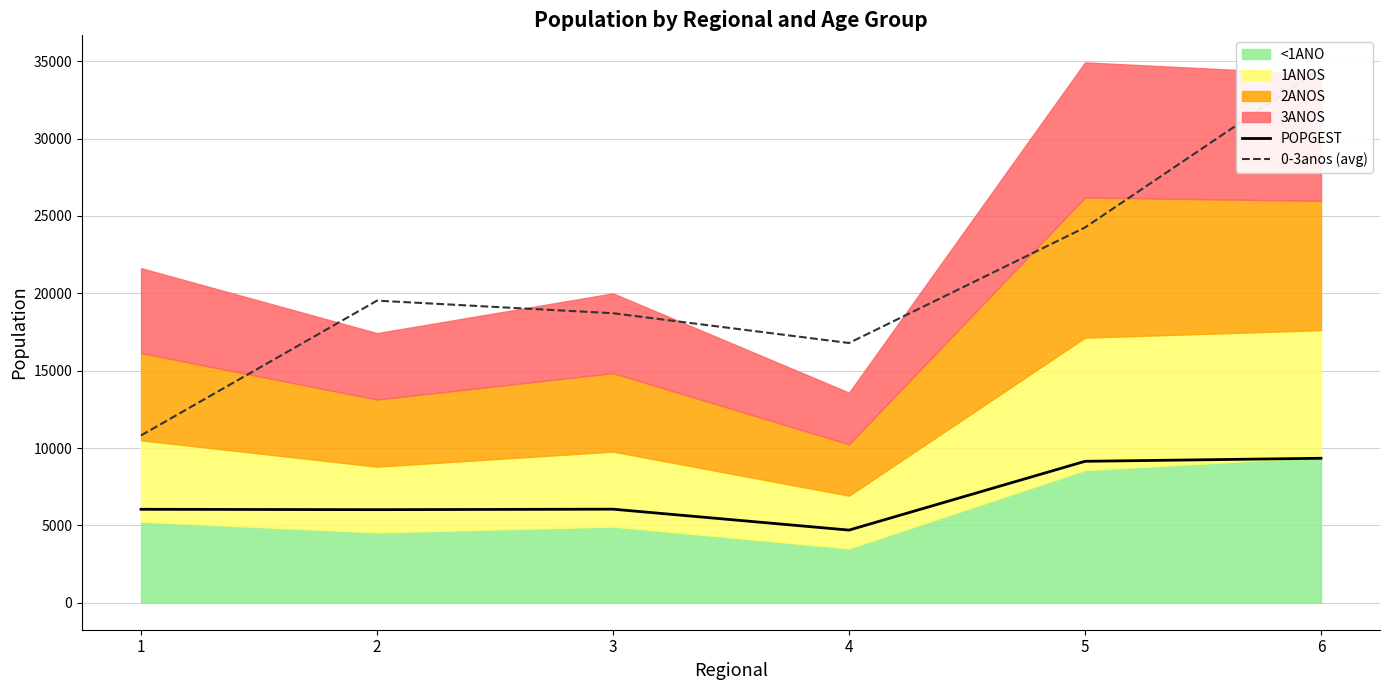

At which category does 0-3anos (avg) reach its first local peak?

2